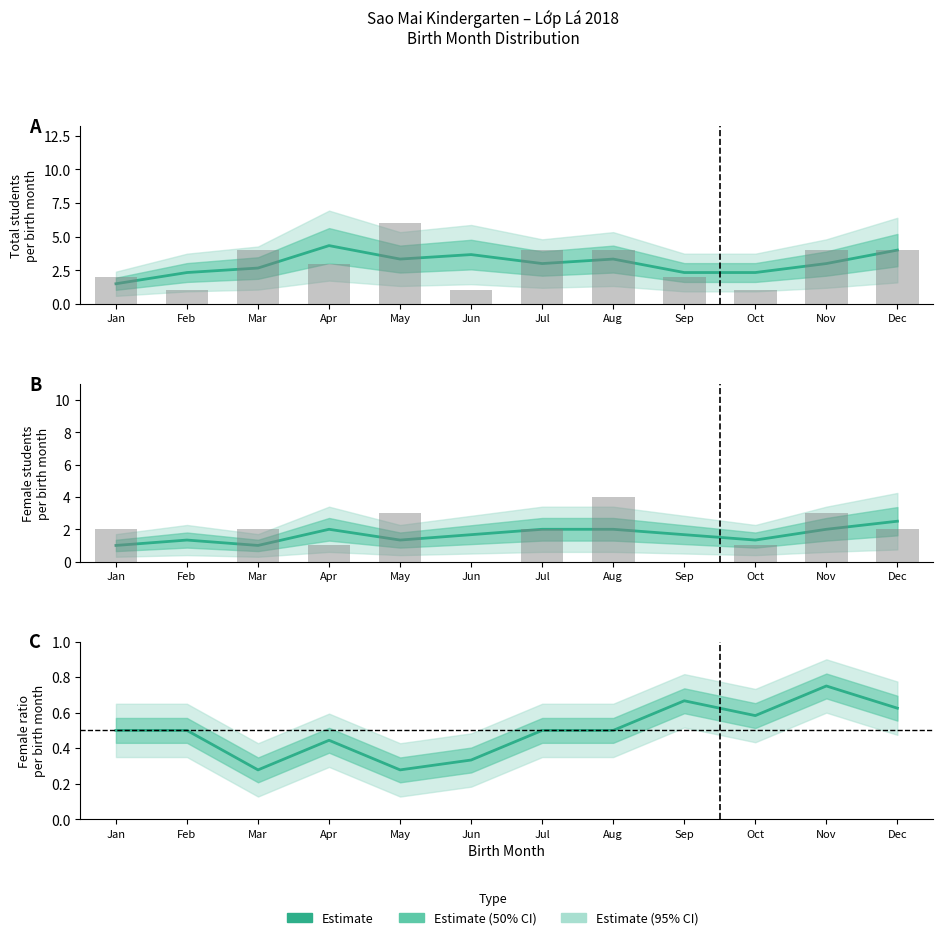

Reading right to left, extract all data points from this chart.

0.6	0.8	0.6	0.7	0.5	0.5	0.3	0.3	0.4	0.3	0.5	0.5